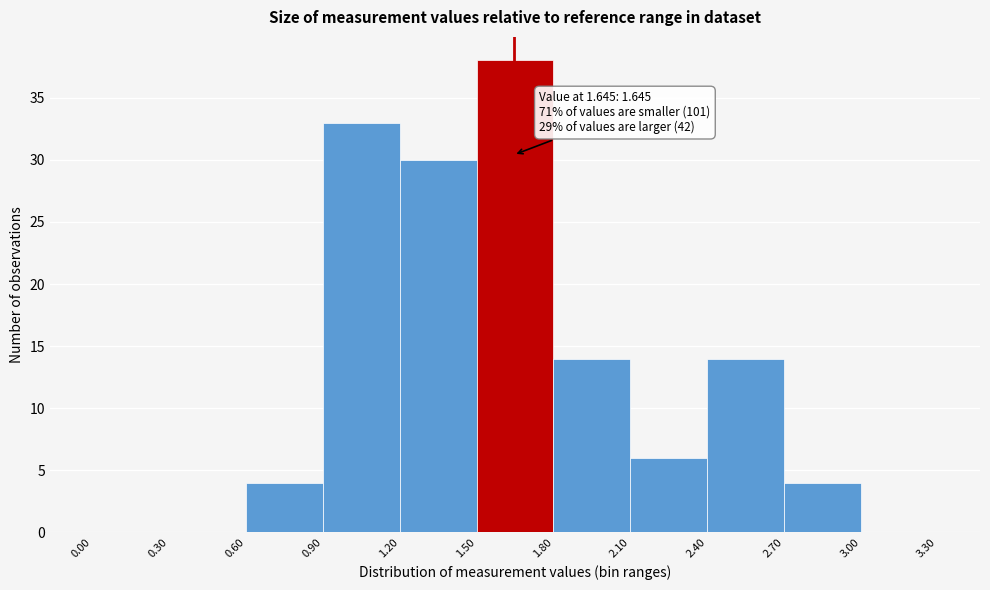

Which range on the x-axis has the tallest bar?

1.50 to 1.80